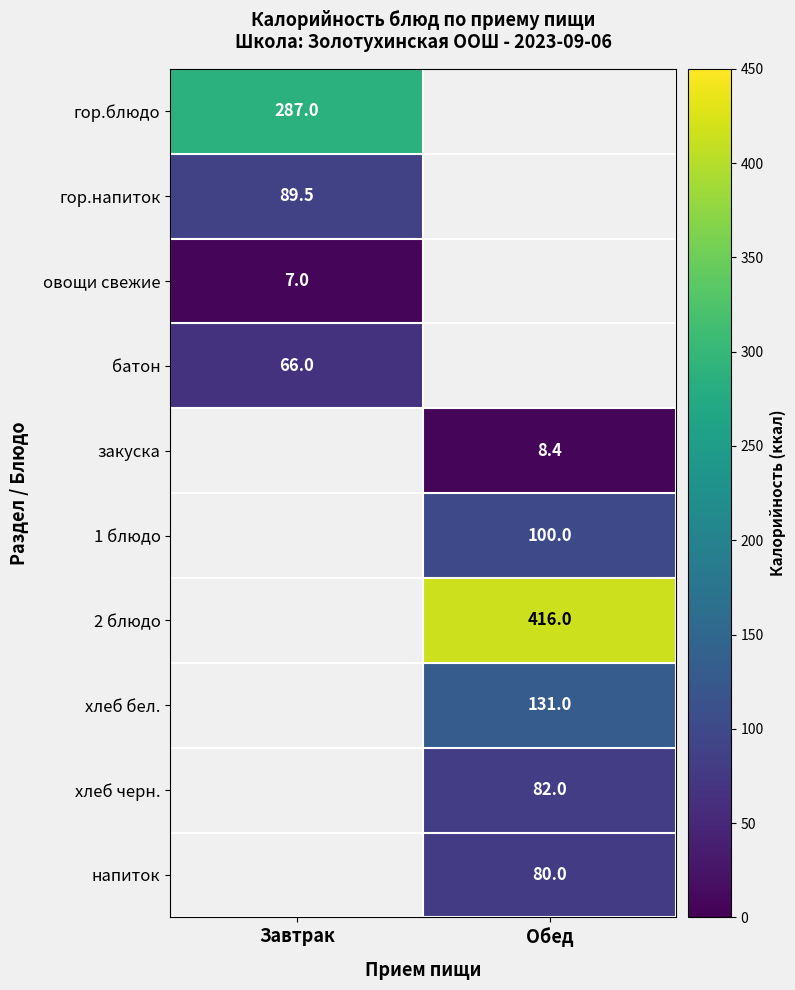

At how many categories does at least one series exceed 385?

1